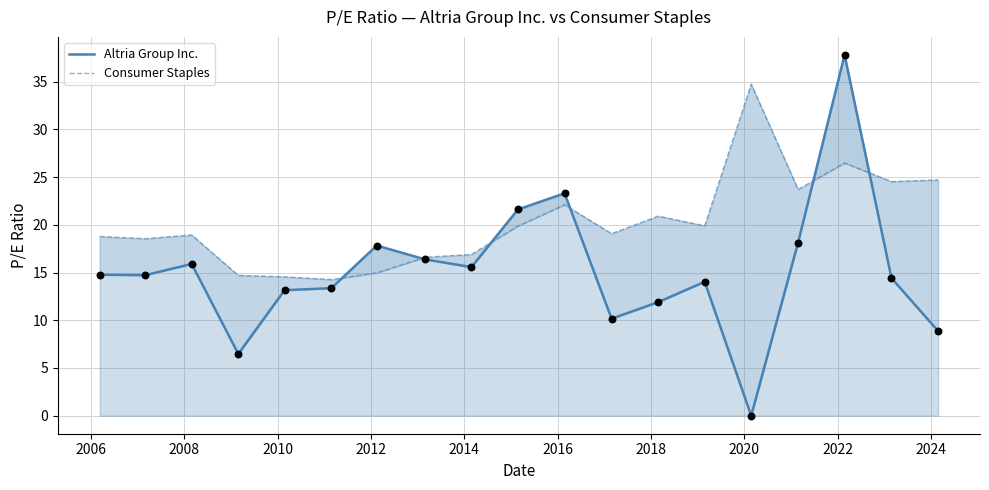

Which series contains the highest Y value?

Altria Group Inc.